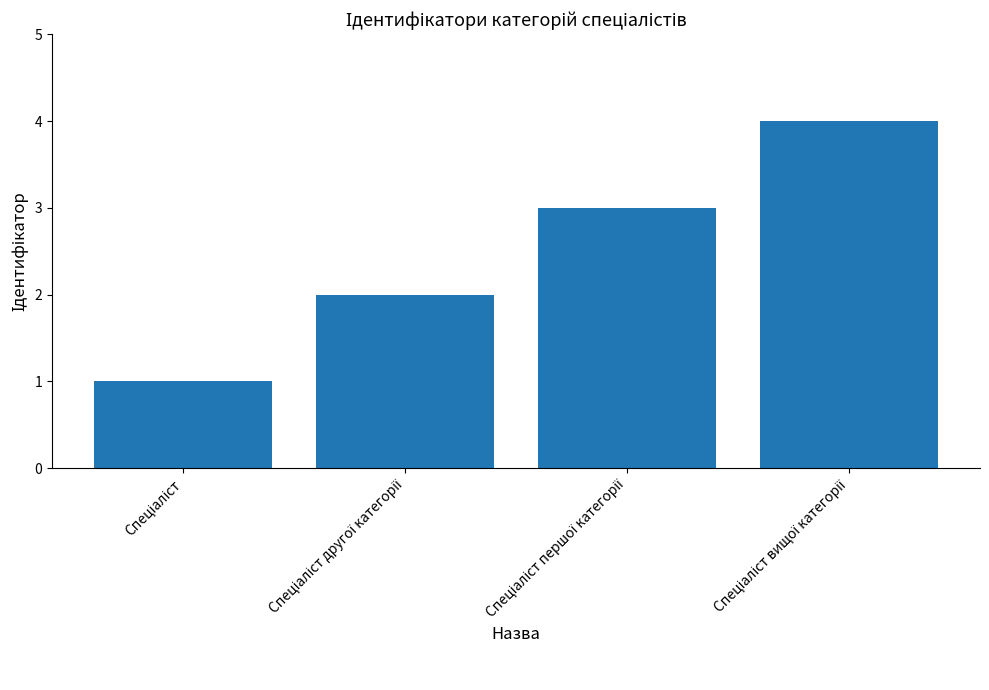

Does the chart contain stacked bars?

No